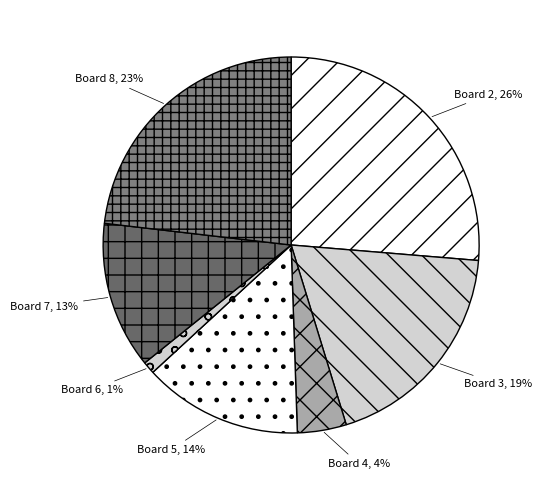

What is the largest slice in the pie chart?

Board 2